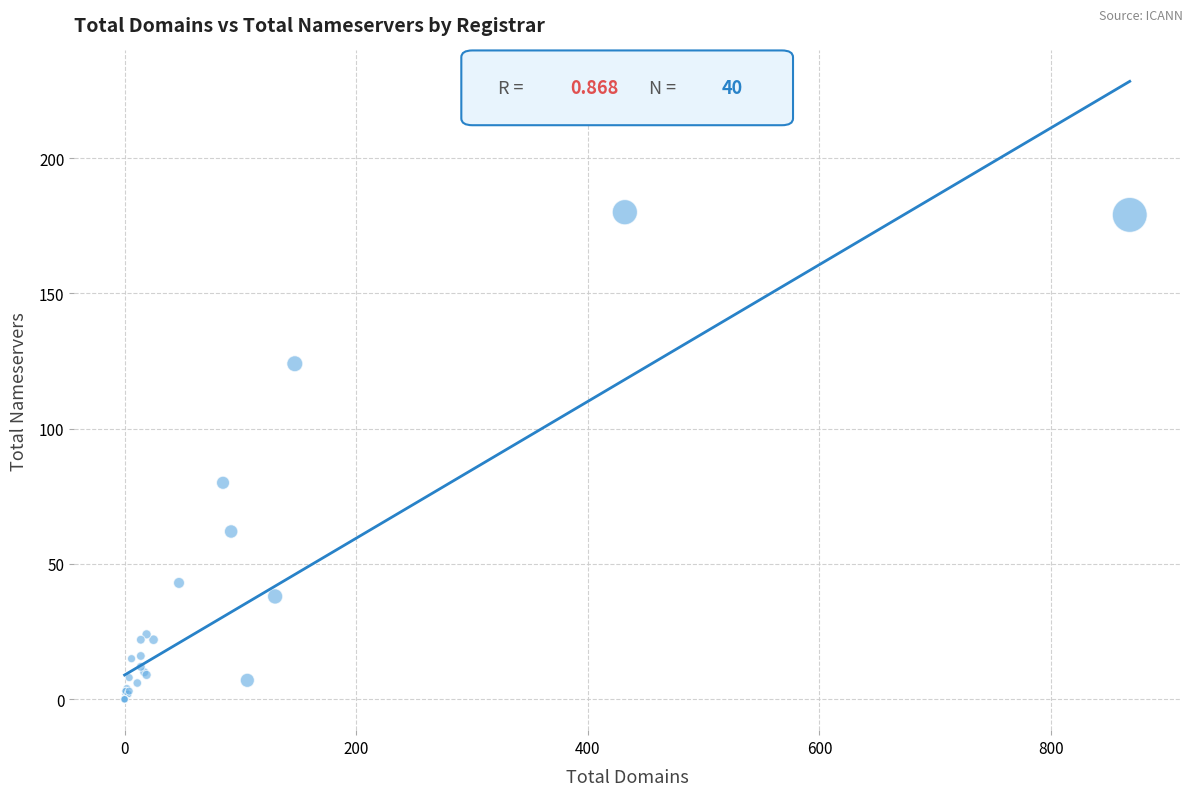

What Y value in the scatter plot is closest to 90?

80